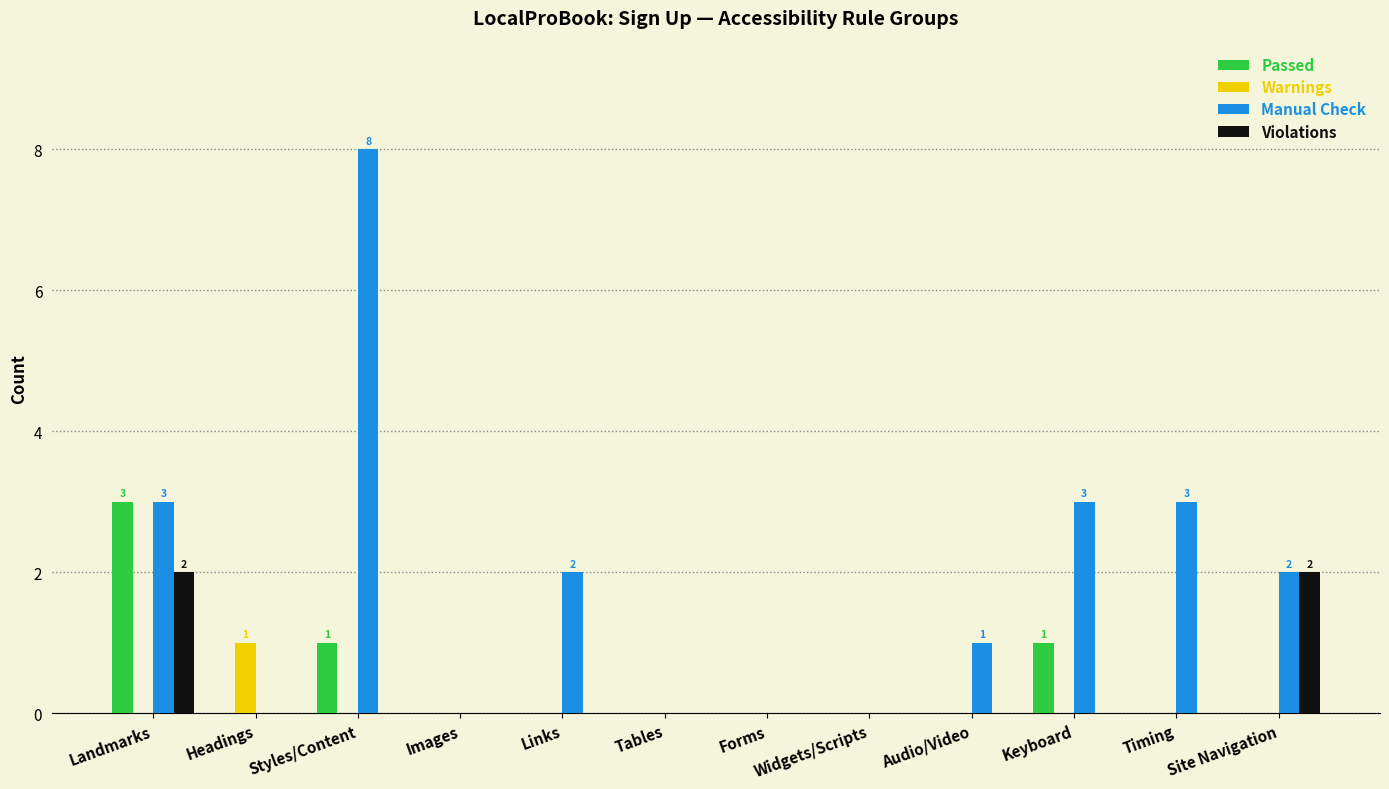

Reading left to right, list all the values displayed in this chart.

Passed: Landmarks=3	Headings=0	Styles/Content=1	Images=0	Links=0	Tables=0	Forms=0	Widgets/Scripts=0	Audio/Video=0	Keyboard=1	Timing=0	Site Navigation=0
Warnings: Landmarks=0	Headings=1	Styles/Content=0	Images=0	Links=0	Tables=0	Forms=0	Widgets/Scripts=0	Audio/Video=0	Keyboard=0	Timing=0	Site Navigation=0
Manual Check: Landmarks=3	Headings=0	Styles/Content=8	Images=0	Links=2	Tables=0	Forms=0	Widgets/Scripts=0	Audio/Video=1	Keyboard=3	Timing=3	Site Navigation=2
Violations: Landmarks=2	Headings=0	Styles/Content=0	Images=0	Links=0	Tables=0	Forms=0	Widgets/Scripts=0	Audio/Video=0	Keyboard=0	Timing=0	Site Navigation=2